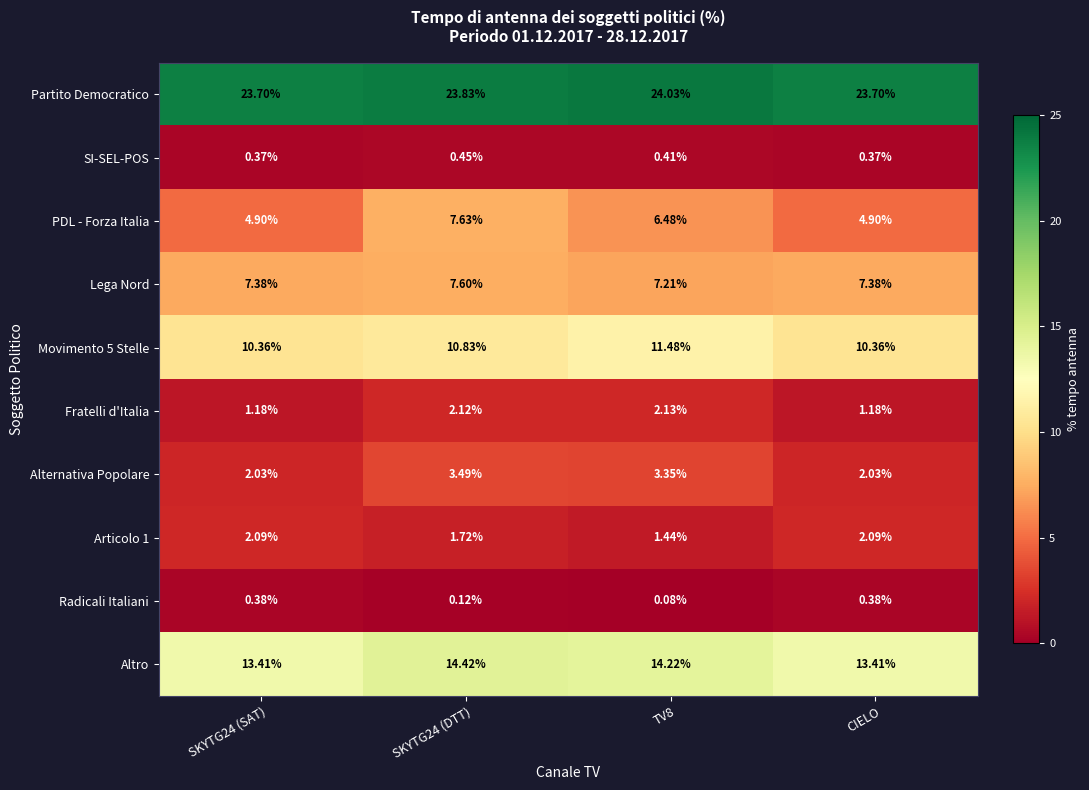

Between SKYTG24 (DTT) and CIELO, which series saw the biggest shift?

PDL - Forza Italia